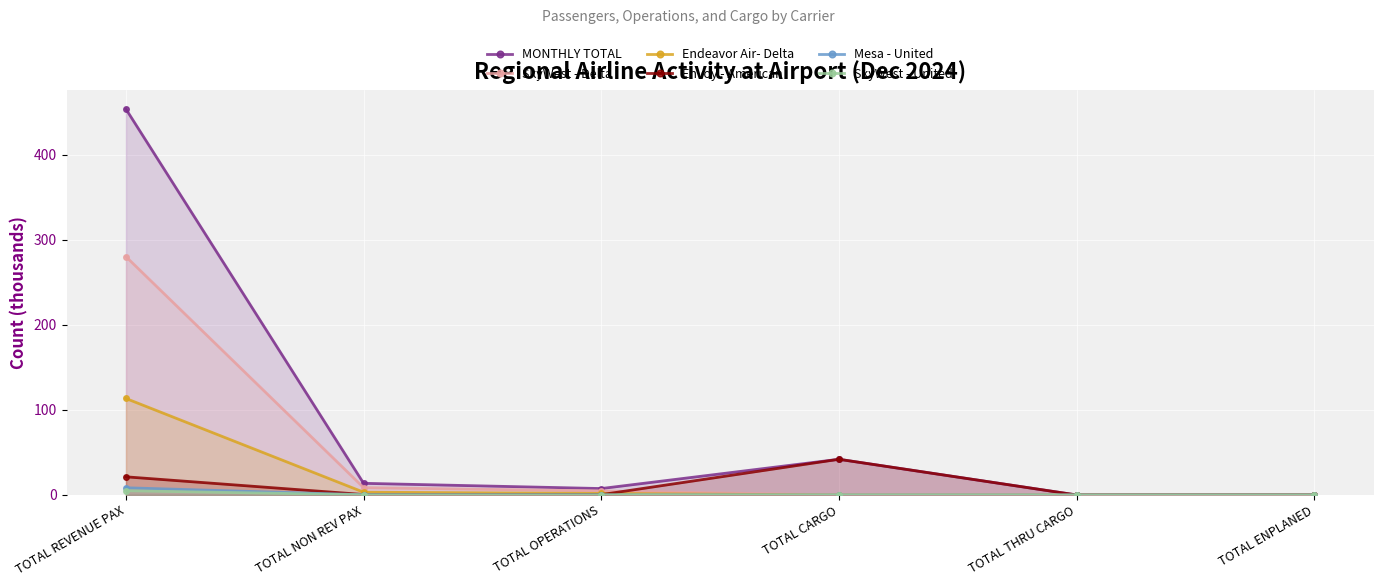

What is the label of the 2nd point from the left?

TOTAL NON REV PAX